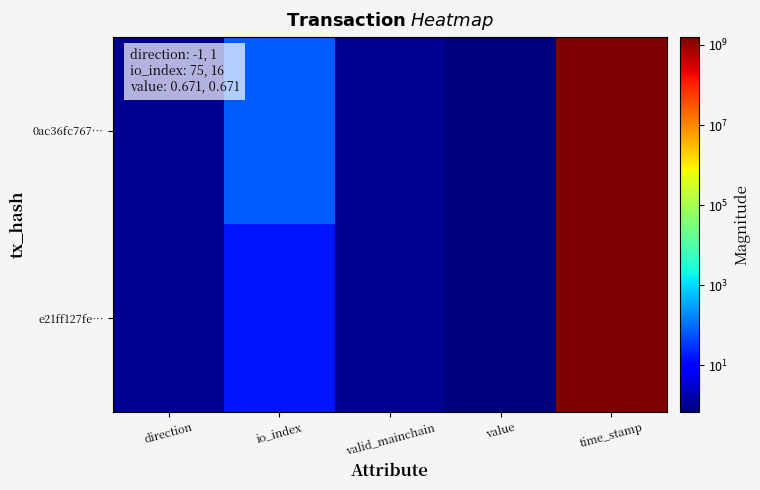

Rank the series by their average value, from lowest to highest.

e21ff127fe…, 0ac36fc767…